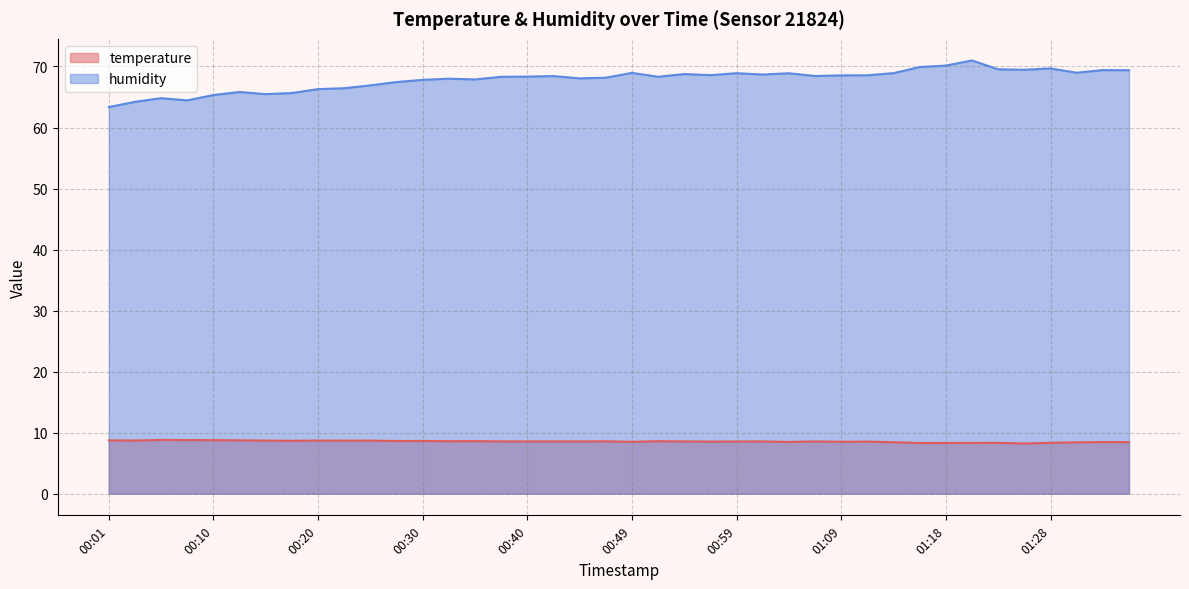

List the series in order of their overall mean, lowest first.

temperature, humidity